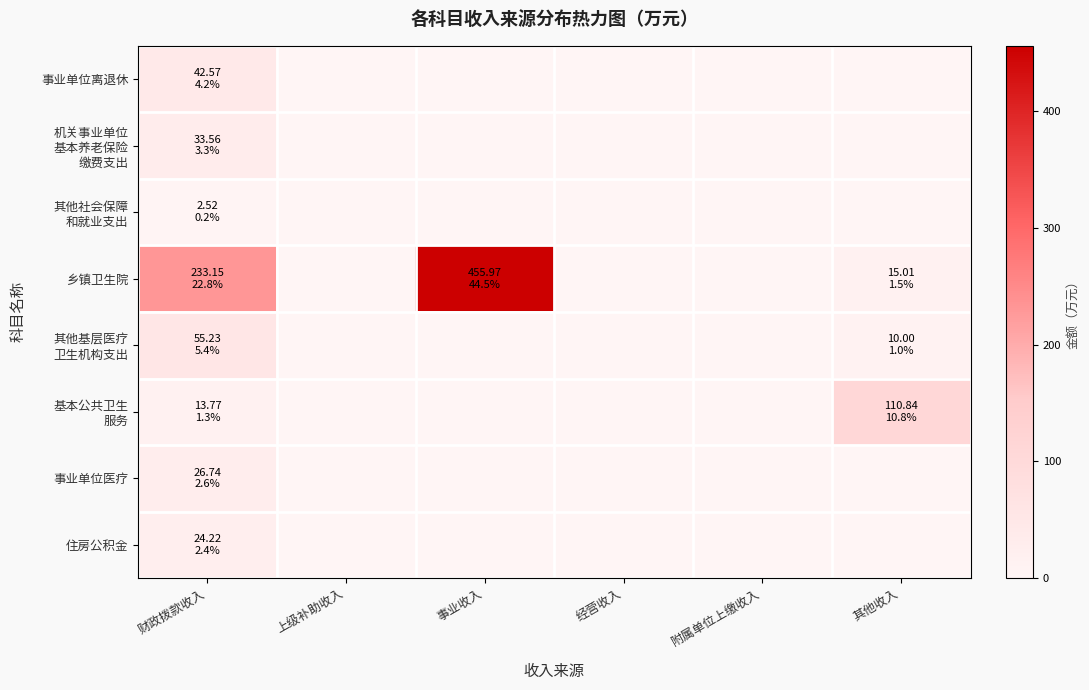

What is the maximum value shown in the chart?

456.0